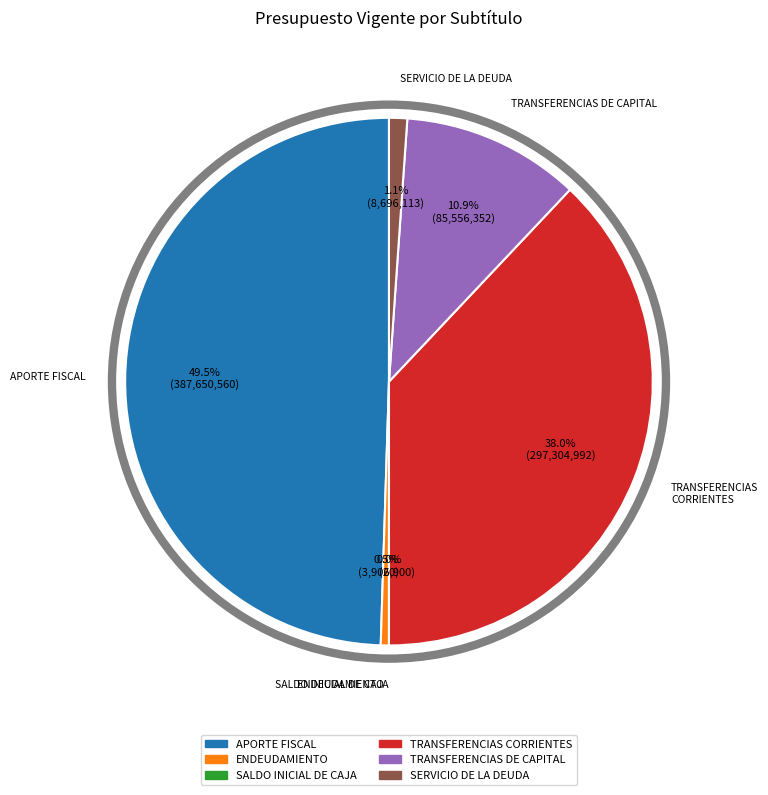

Which category has the smallest portion of the pie?

SALDO INICIAL DE CAJA